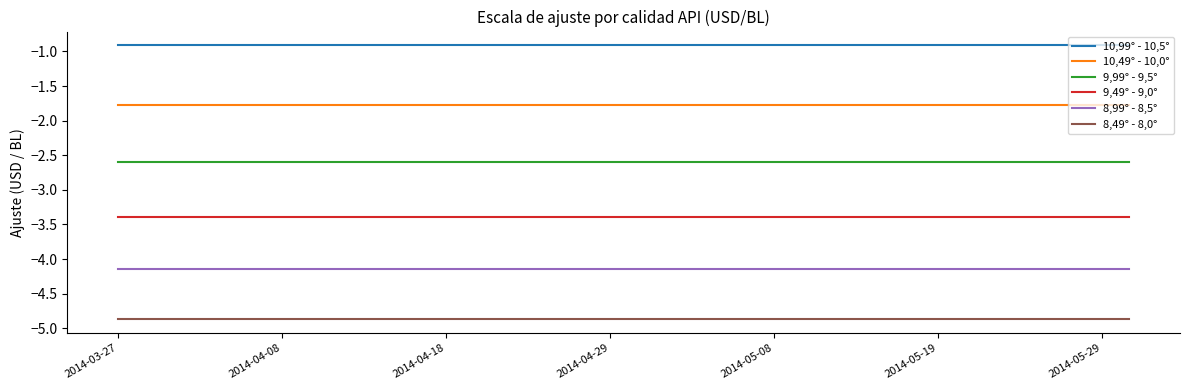

List the series in order of their peak value, lowest first.

8,49° - 8,0°, 8,99° - 8,5°, 9,49° - 9,0°, 9,99° - 9,5°, 10,49° - 10,0°, 10,99° - 10,5°